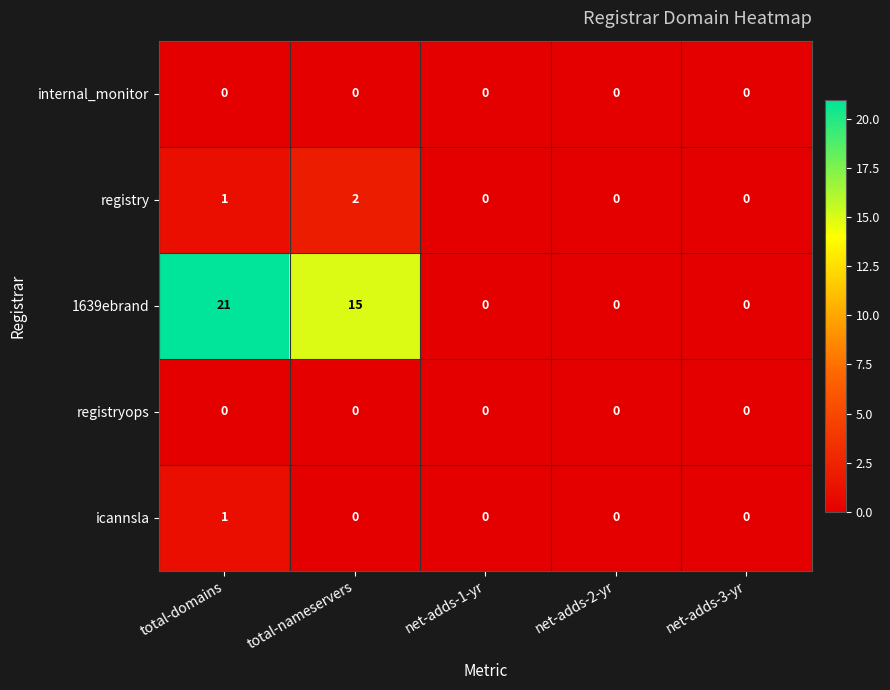

What is the sum of the 1639ebrand values at net-adds-2-yr and total-nameservers?

15